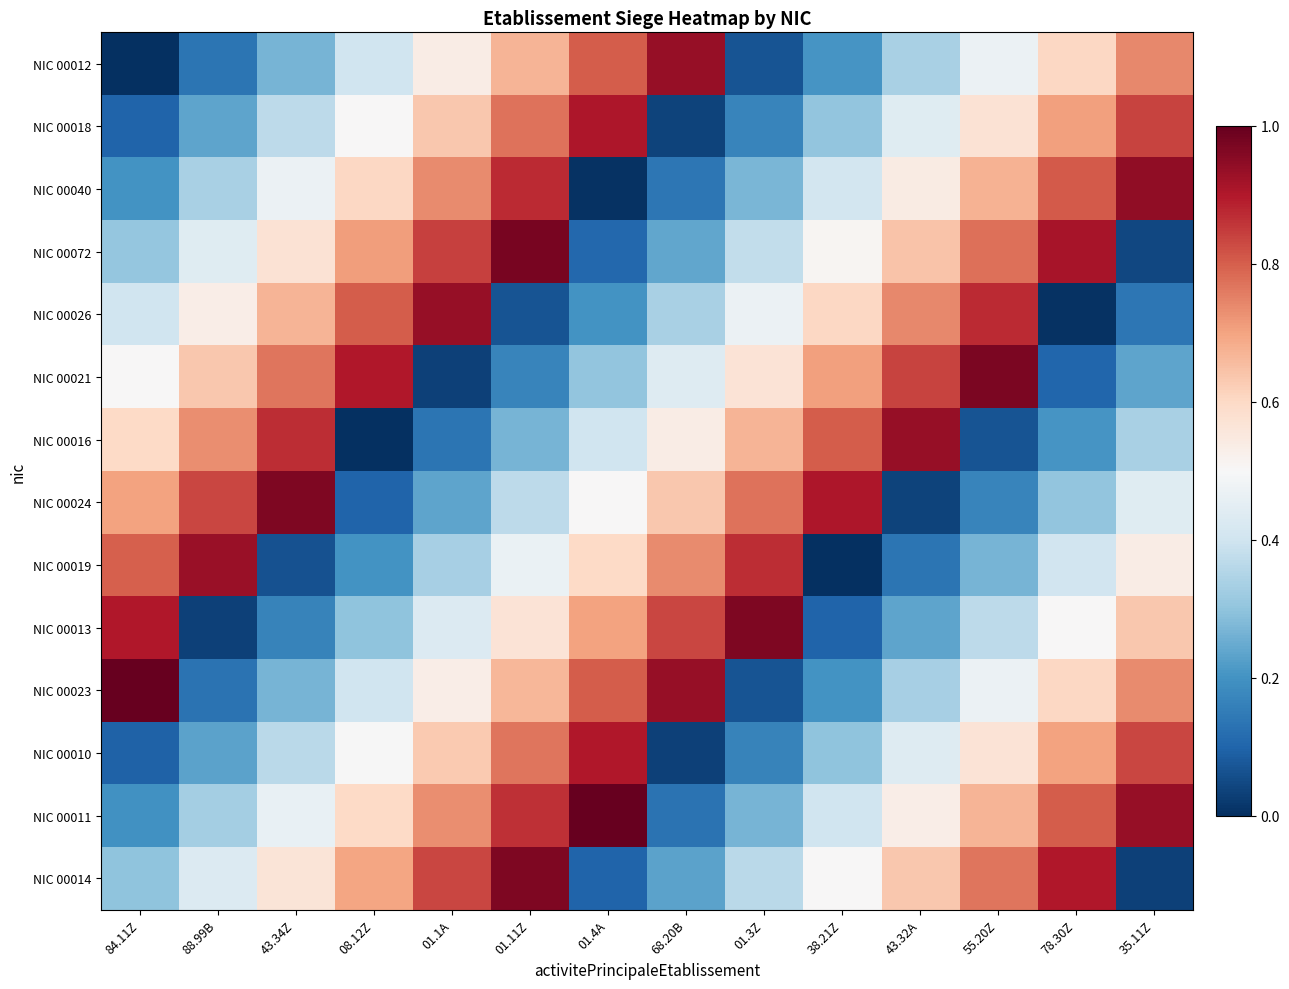

List the series in order of their peak value, lowest first.

NIC 00010, NIC 00018, NIC 00019, NIC 00026, NIC 00016, NIC 00012, NIC 00040, NIC 00014, NIC 00024, NIC 00013, NIC 00021, NIC 00072, NIC 00023, NIC 00011